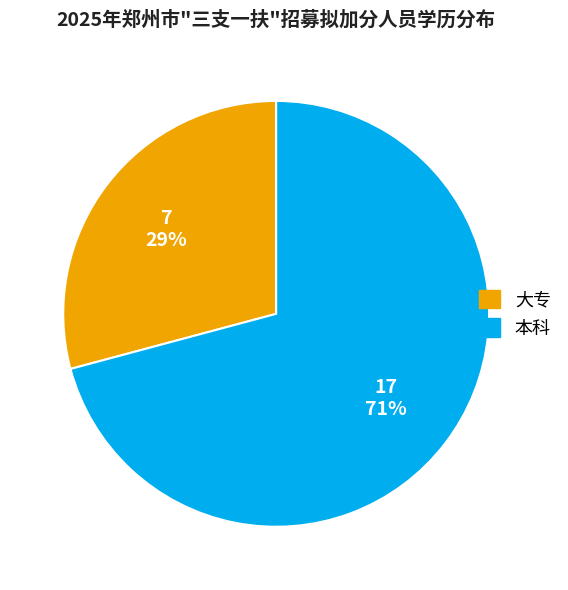

The 本科 slice represents 90% of the pie. True or false?

False